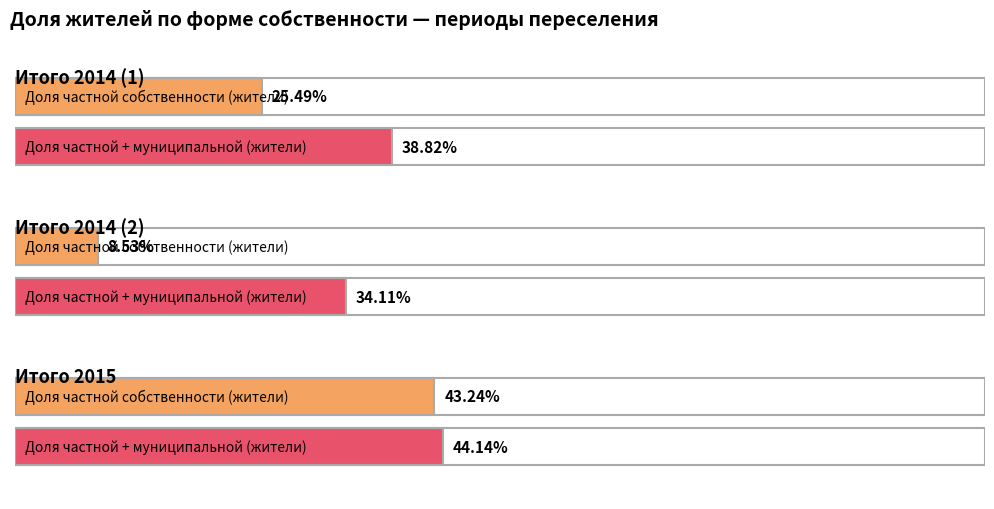

What position from the right is Итого 2014 (1)?

3